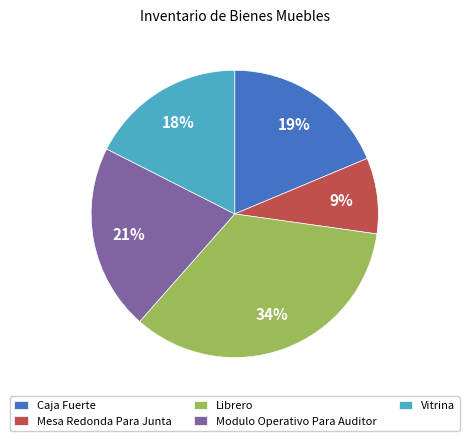

Count the number of slices in the pie.

5